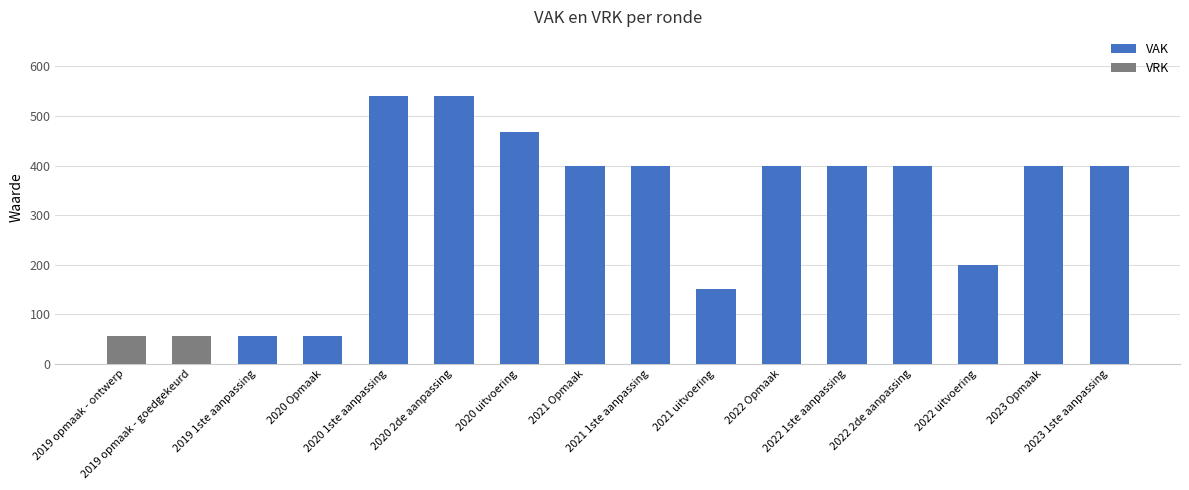

At how many categories does at least one series exceed 504?

2